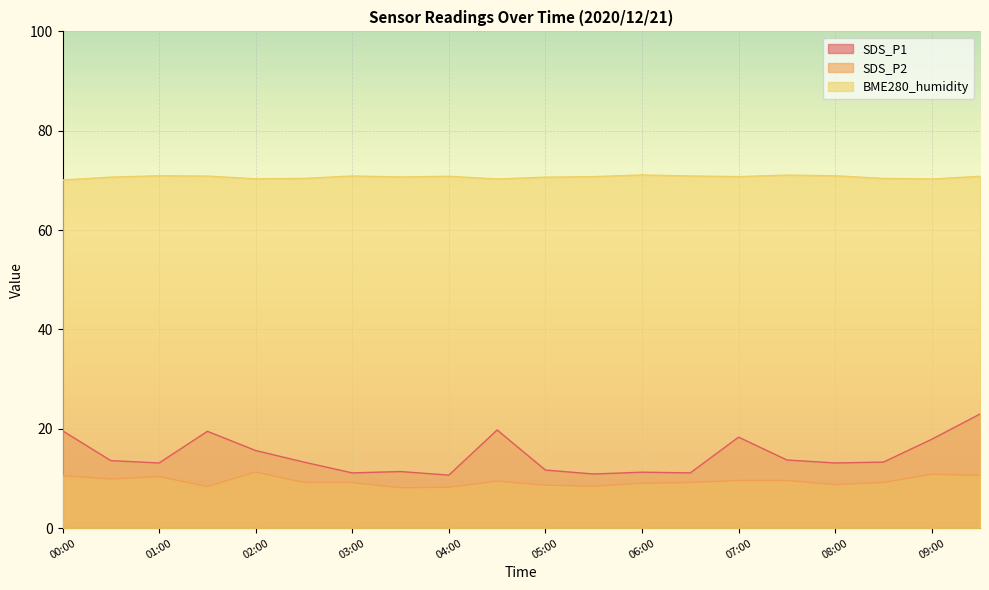

At 05:00, list the series in order from smallest to largest.

SDS_P2, SDS_P1, BME280_humidity